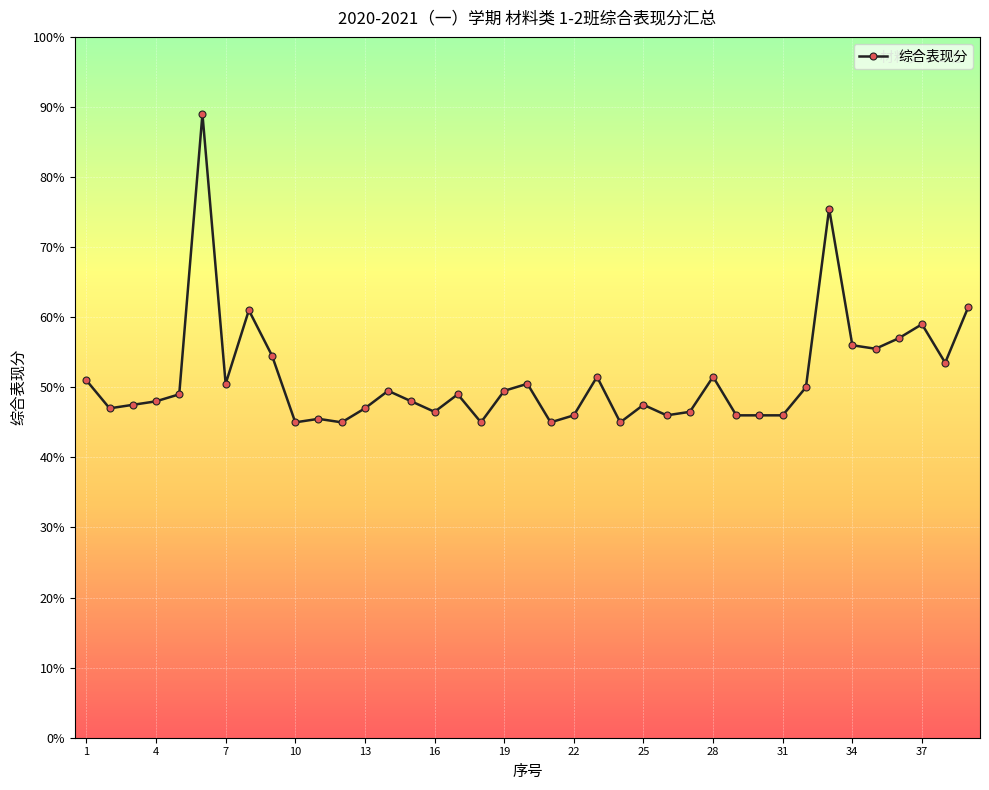

What is the average value?

51.4